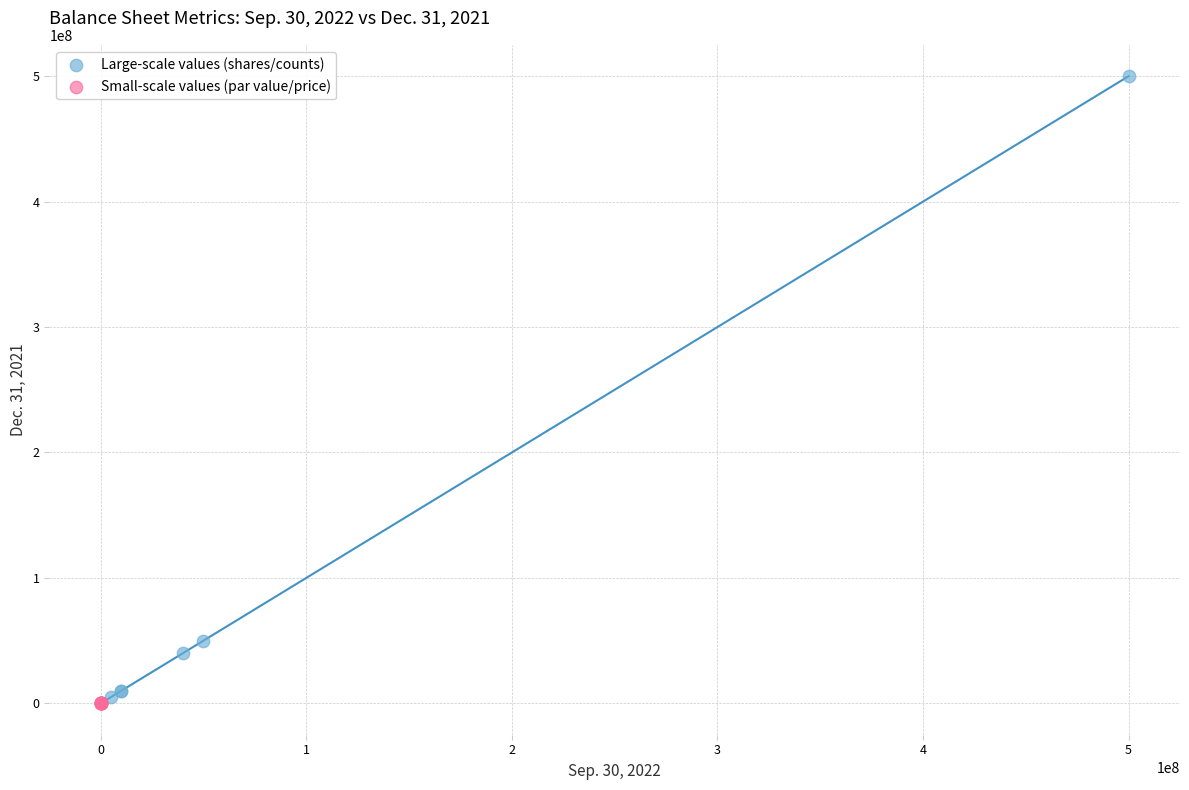

What are all the series names shown in the legend?

Large-scale values (shares/counts), Small-scale values (par value/price)